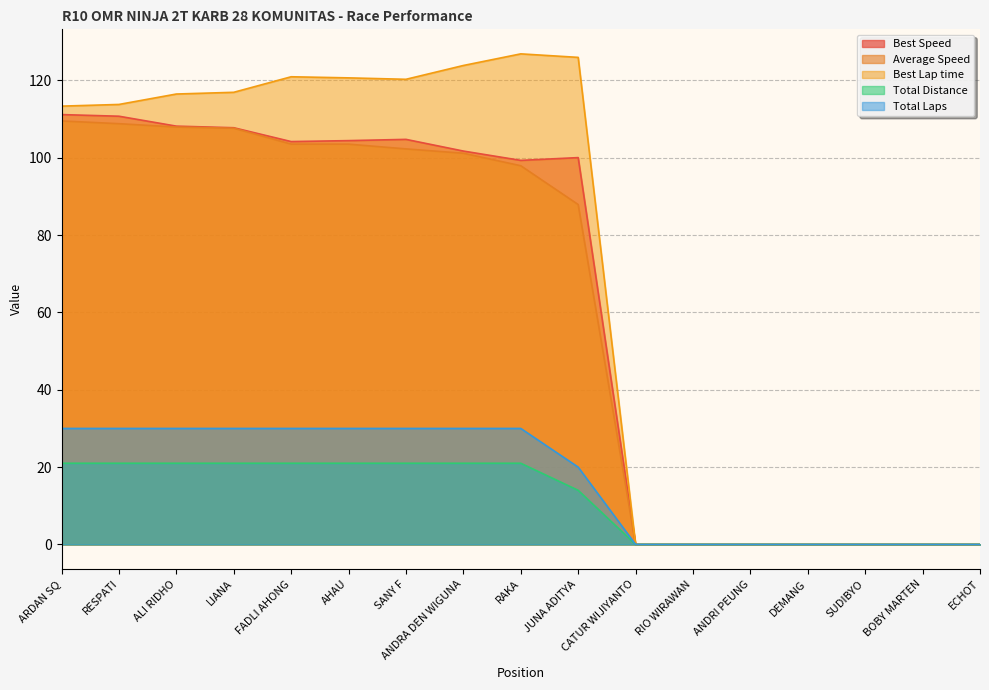

Is the value of Best Lap time at SANY F greater than the value of Total Laps at BOBY MARTEN?

Yes